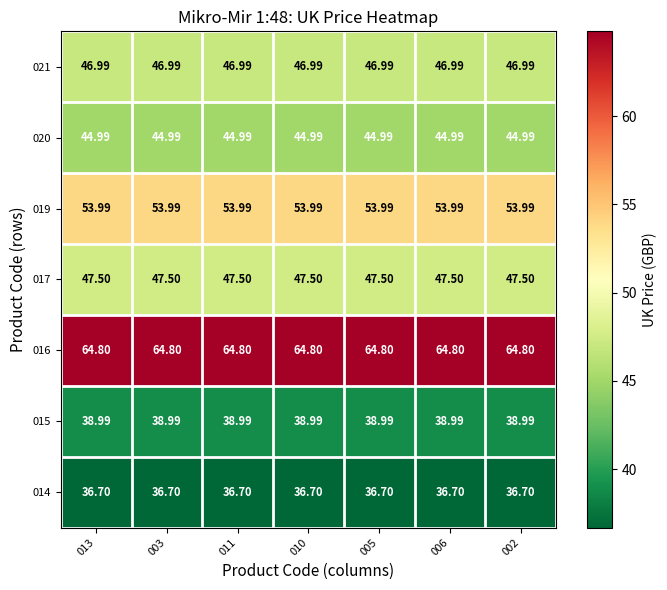

Is the value of 019 at 002 greater than the value of 014 at 002?

Yes